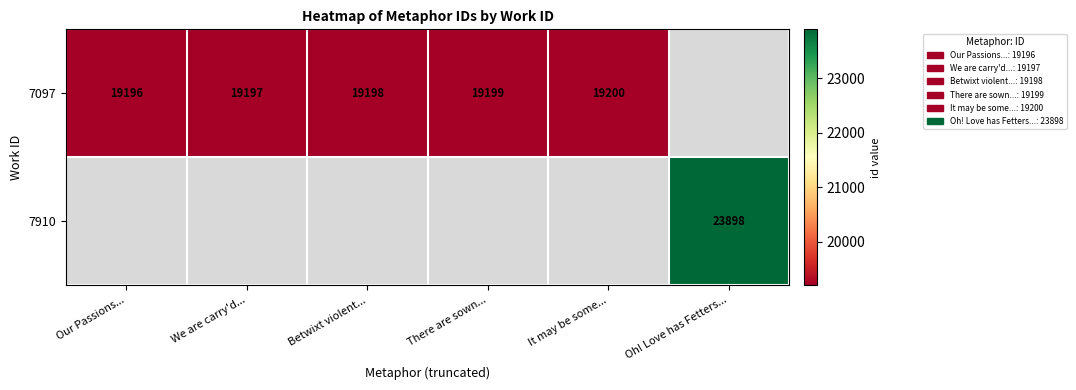

Is it true that 7097 equals 5176 at We are carry'd...?

False